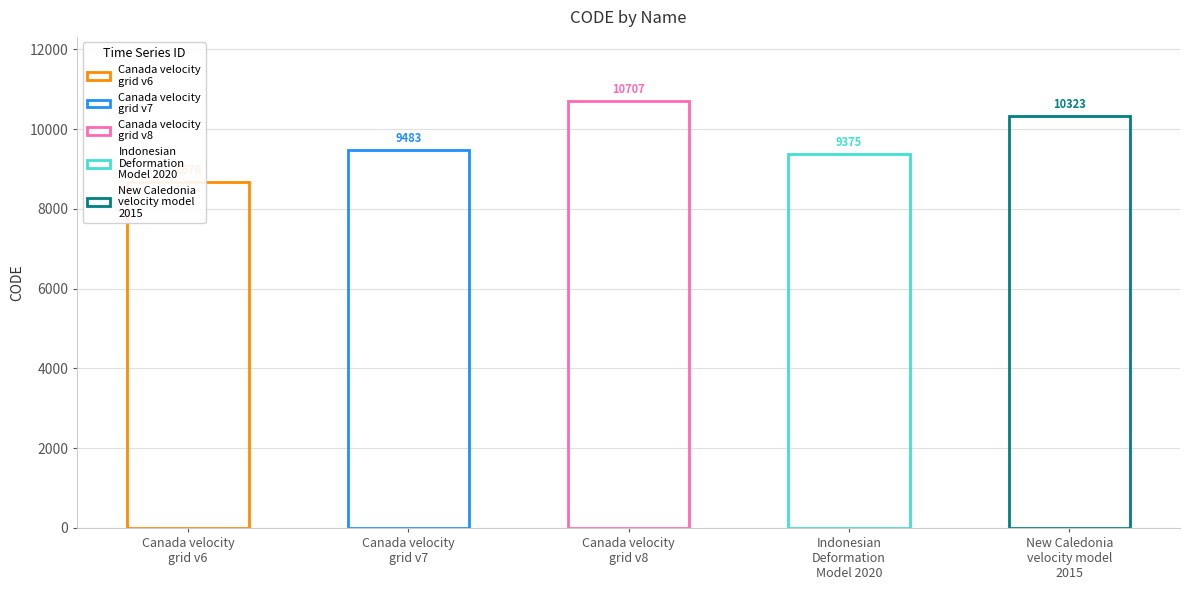

The chart shows a value of 5450 at Canada velocity
grid v6. True or false?

False